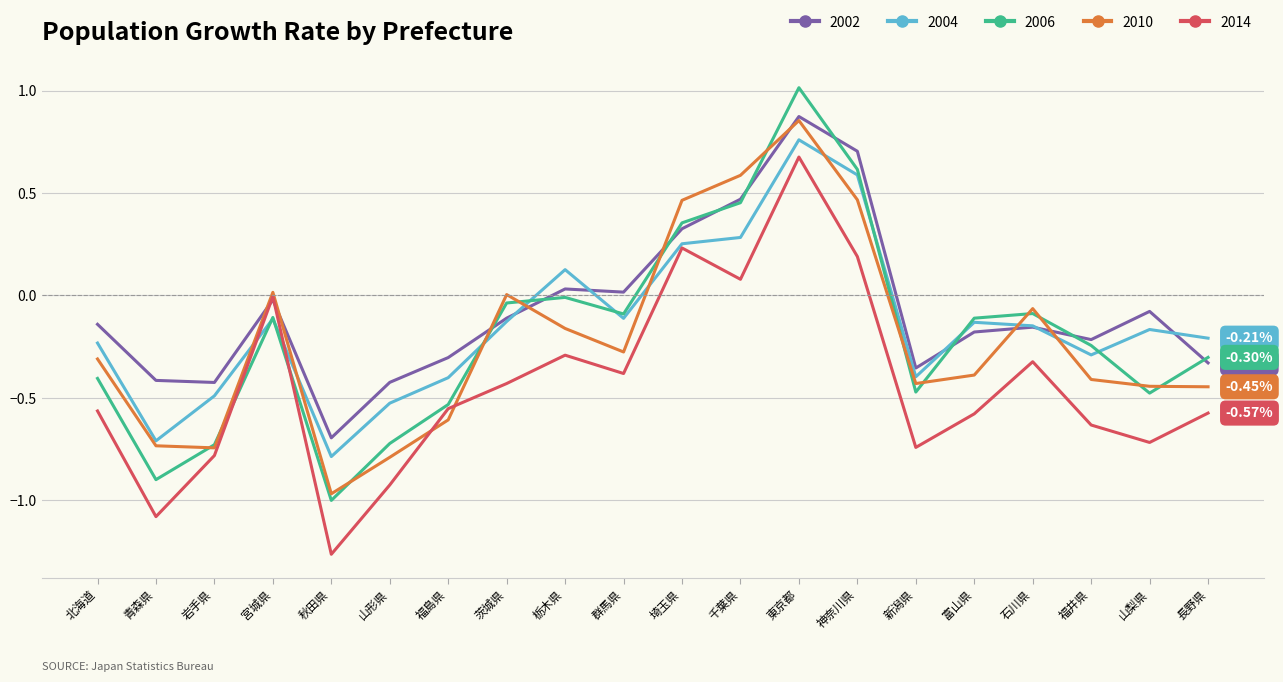

Which category has the highest value in the 2006 series?

東京都